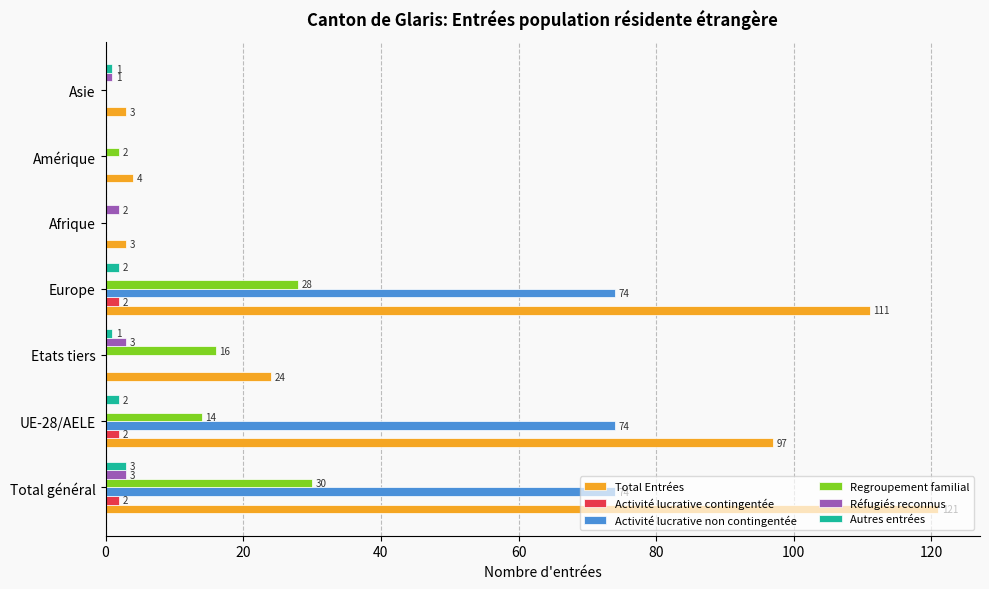

Which series changed the most between Etats tiers and Amérique?

Total Entrées